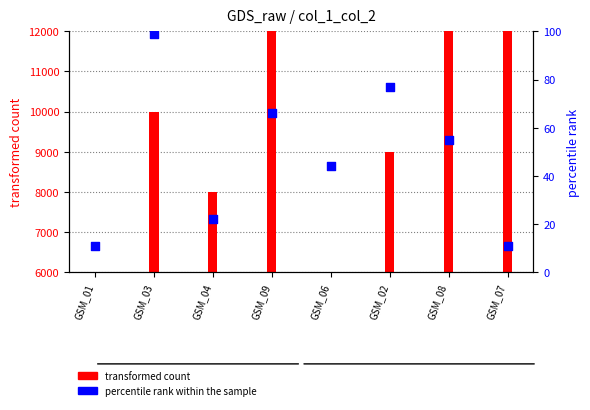

Approximately how many times larger is the value at GSM_03 compared to GSM_07?

9.0